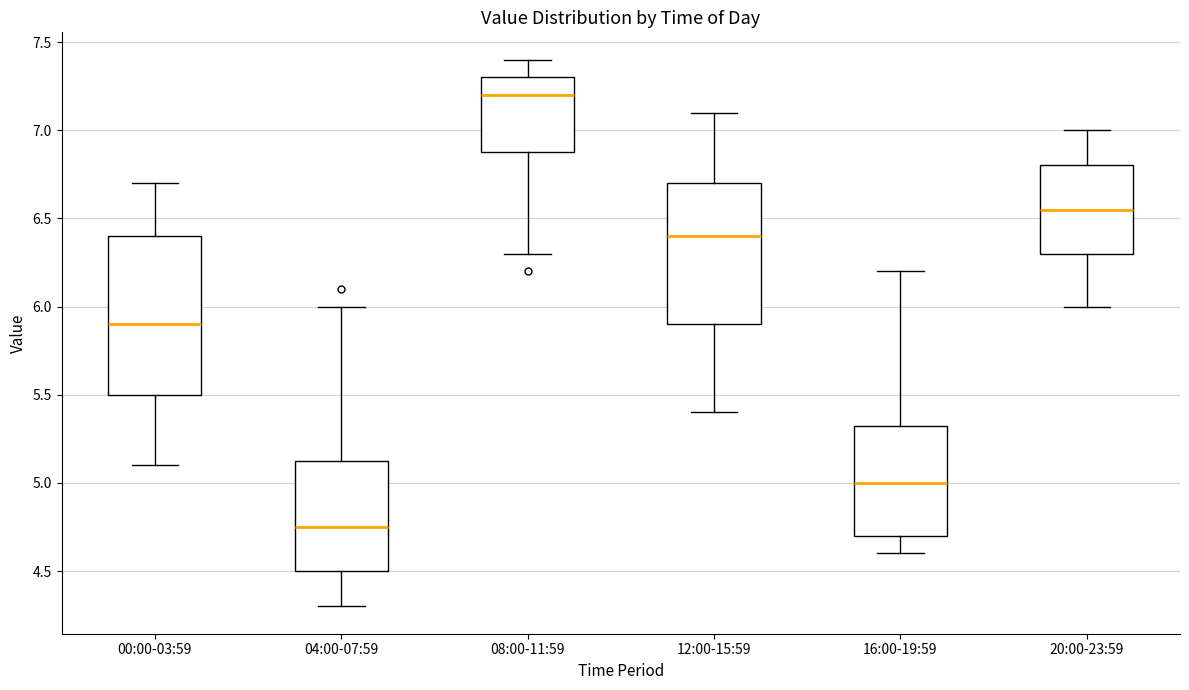

Which box has the highest median line?

08:00-11:59